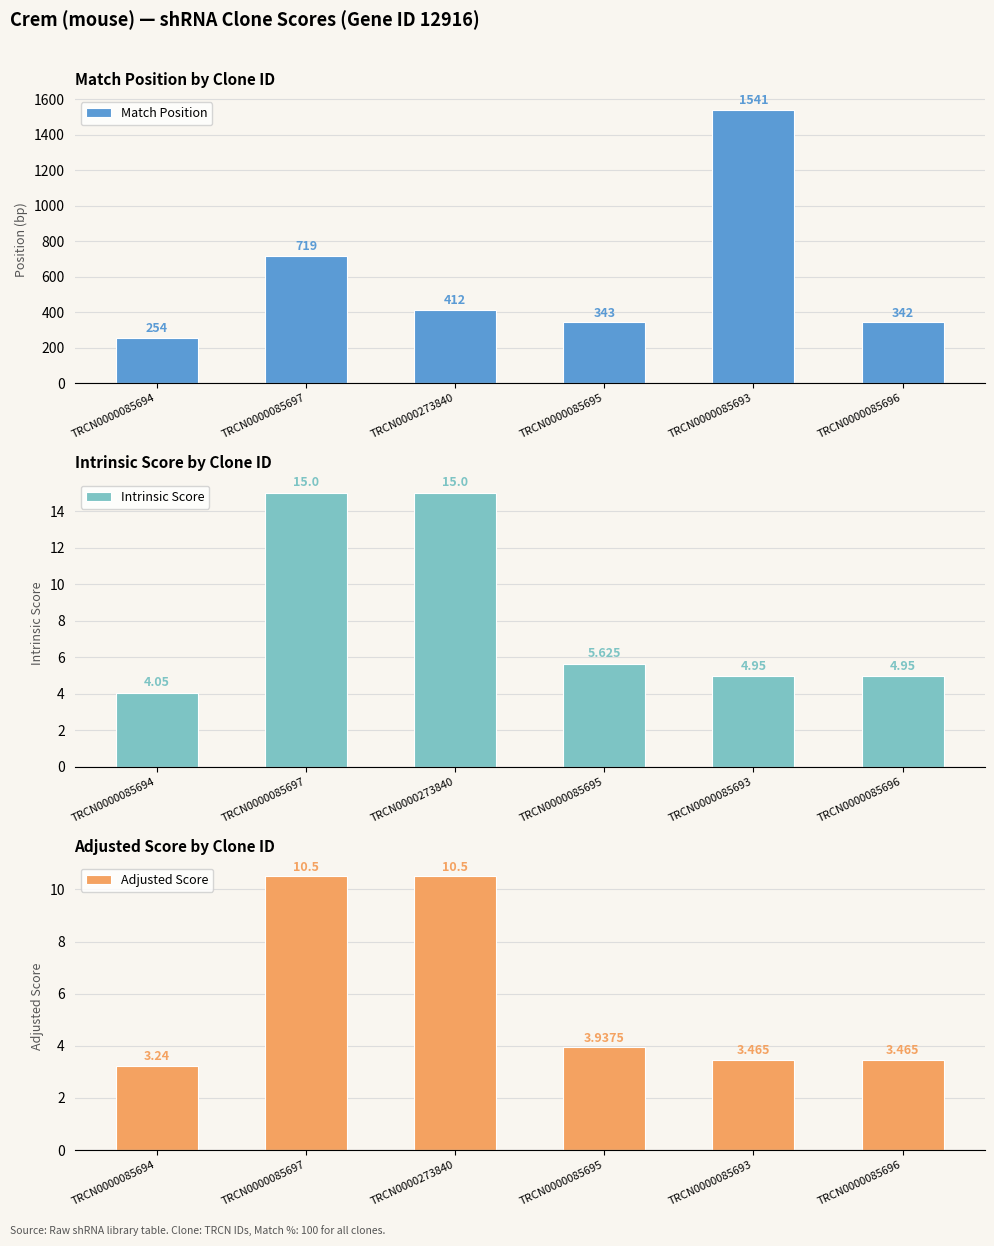

What is the greatest value displayed?

1541.0